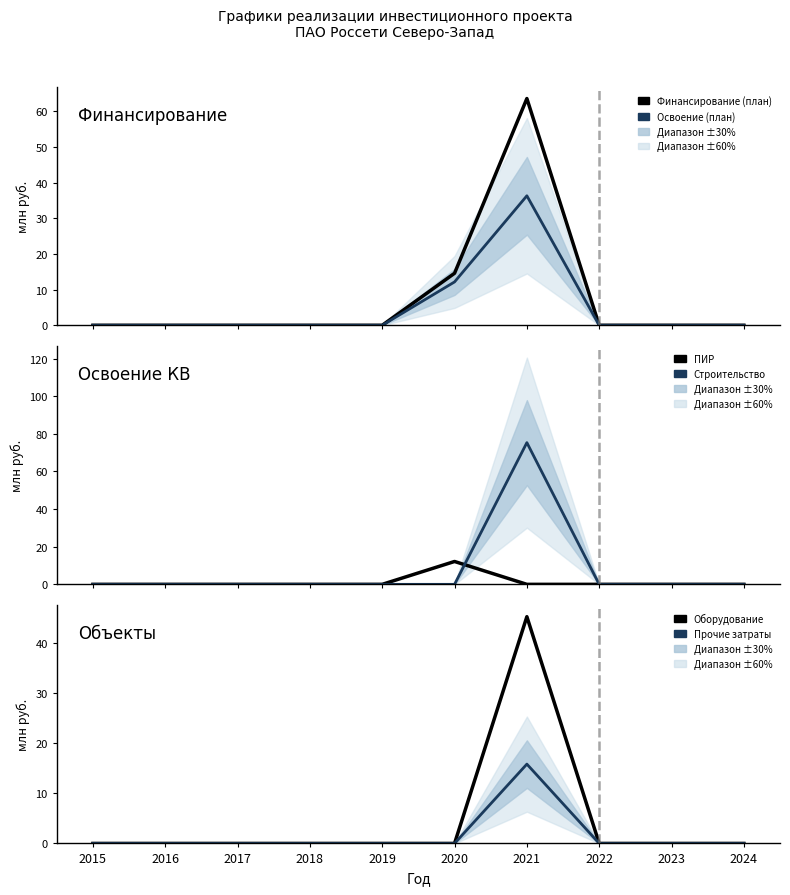

The Прочие затраты series shows 5.5 at 2021. True or false?

False